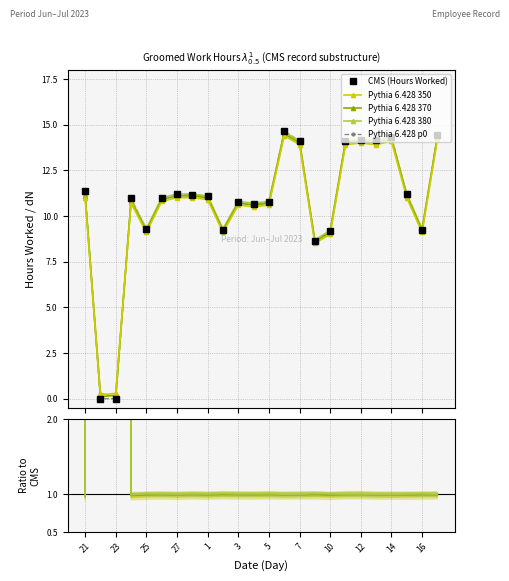

True or false: Pythia 6.428 p0 and CMS (Hours Worked) intersect in this chart.

False